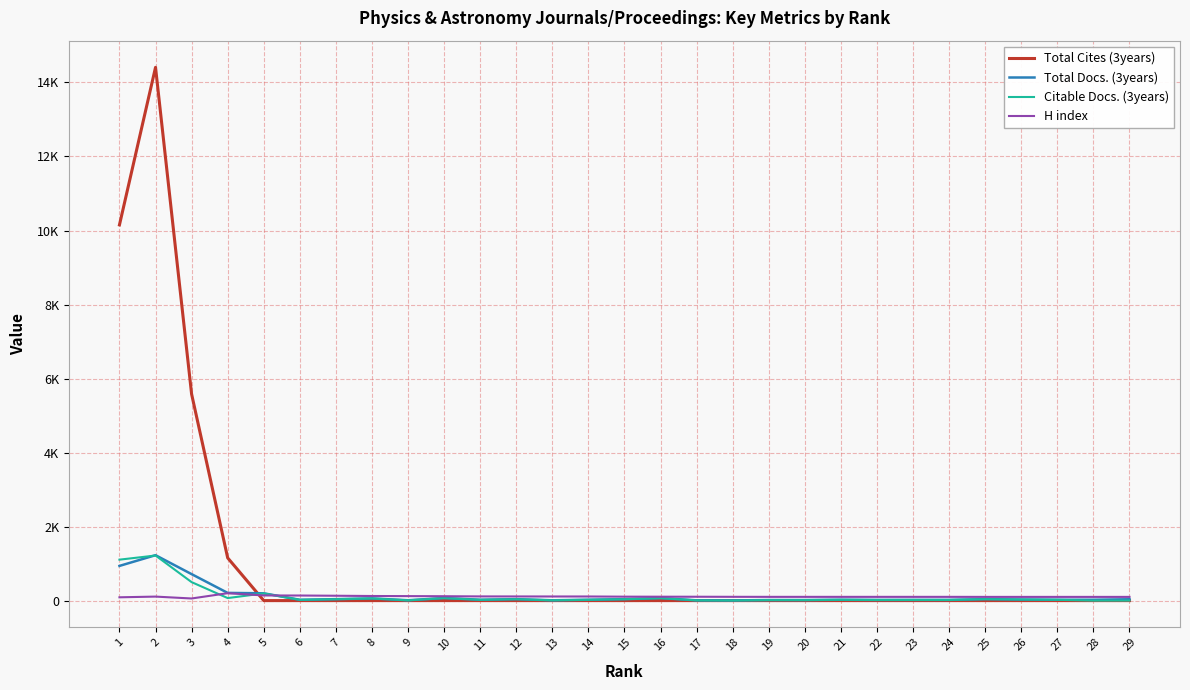

Does the chart have visible grid lines?

Yes